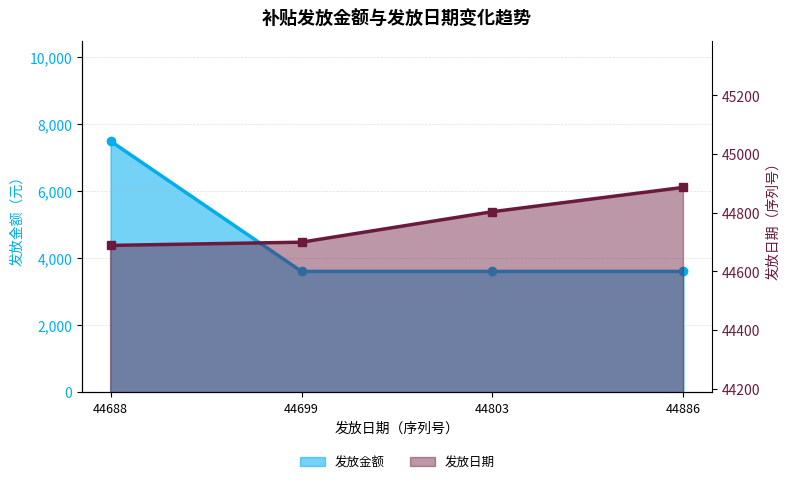

What is the smallest value displayed?

3600